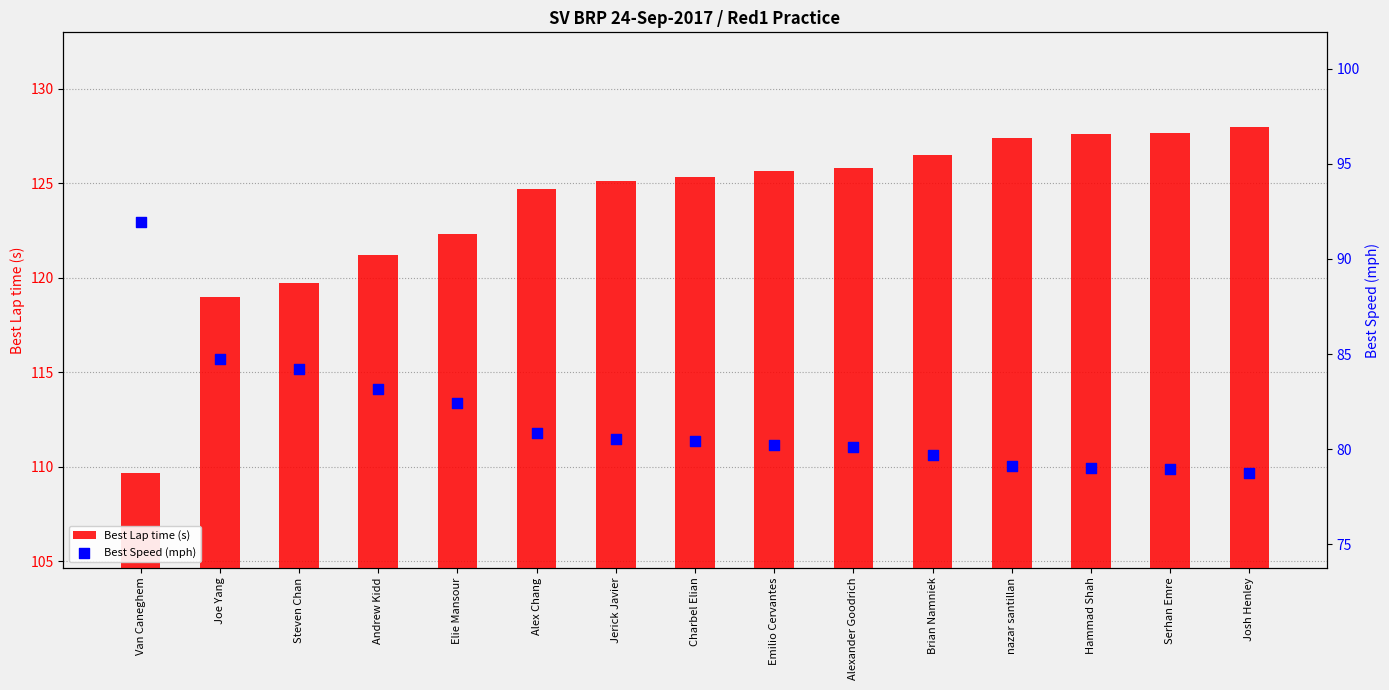

What is the total value across all series at Emilio Cervantes?

205.9